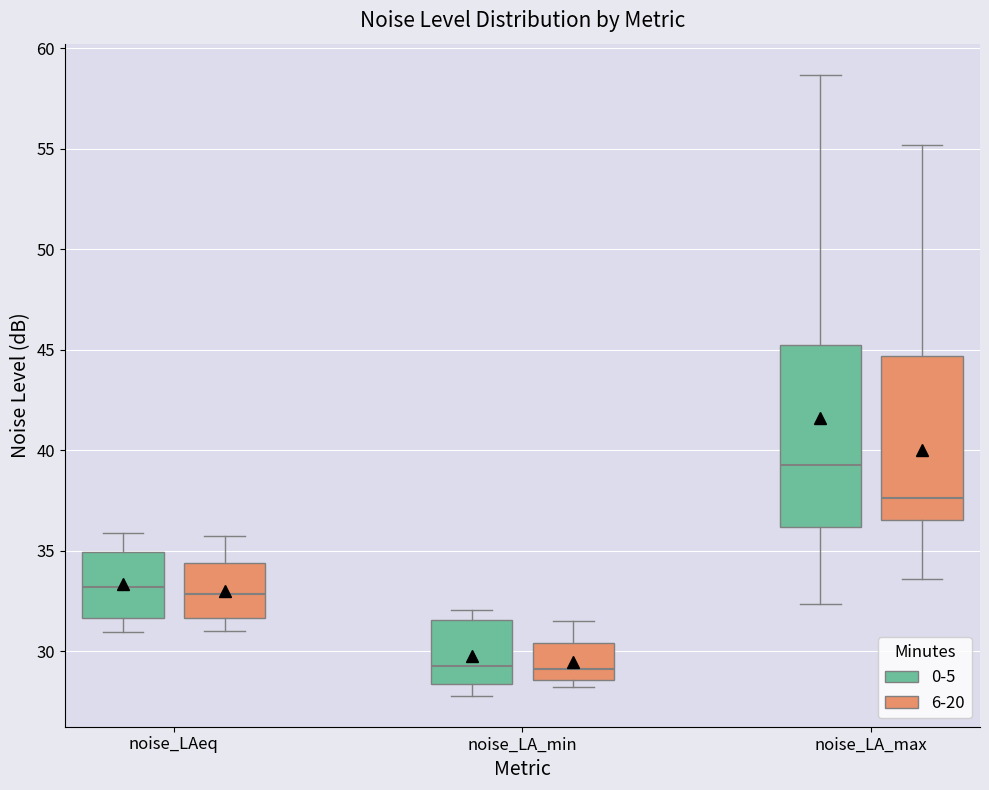

Reading left to right, transcribe this box plot: for each box, give where its median line is, the range the box spans, and where its two whiskers end, as read against the y-axis. The values are not printed on the chart, so give them approximately, as read against the axis.

noise_LAeq (0-5): median 33.0, box 31.5 to 35.0, whiskers 31.0 to 36.0
noise_LAeq (6-20): median 33.0, box 31.5 to 34.5, whiskers 31.0 to 35.5
noise_LA_min (0-5): median 29.5, box 28.5 to 31.5, whiskers 28.0 to 32.0
noise_LA_min (6-20): median 29.0, box 28.5 to 30.5, whiskers 28.0 to 31.5
noise_LA_max (0-5): median 39.5, box 36.0 to 45.0, whiskers 32.5 to 58.5
noise_LA_max (6-20): median 37.5, box 36.5 to 44.5, whiskers 33.5 to 55.0